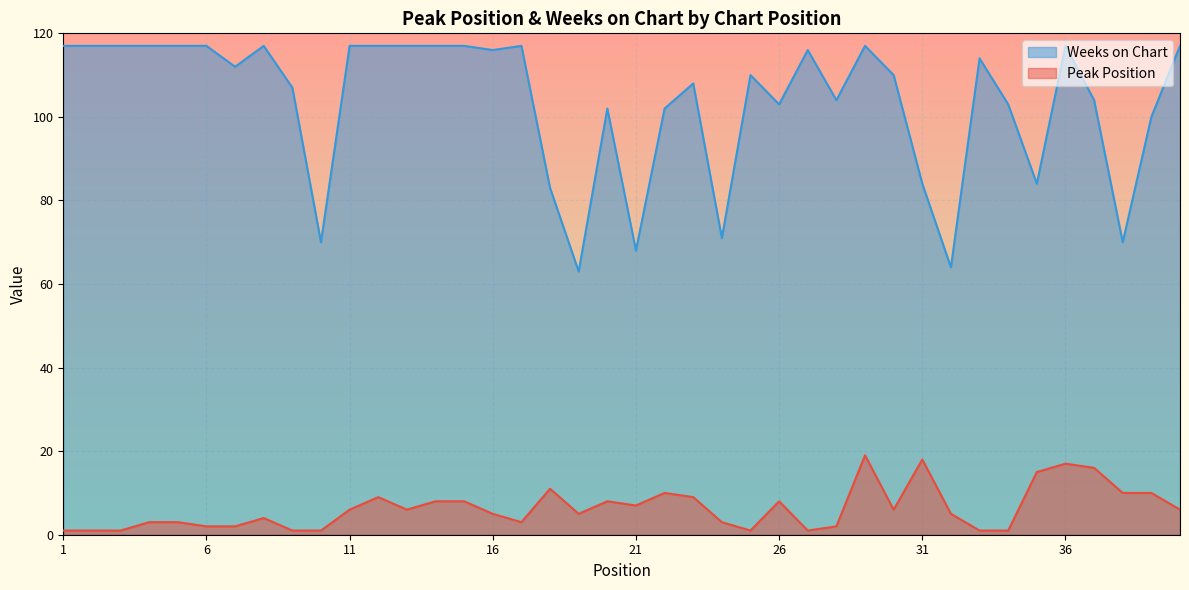

Is it true that Peak Position equals 1 at 7?

False